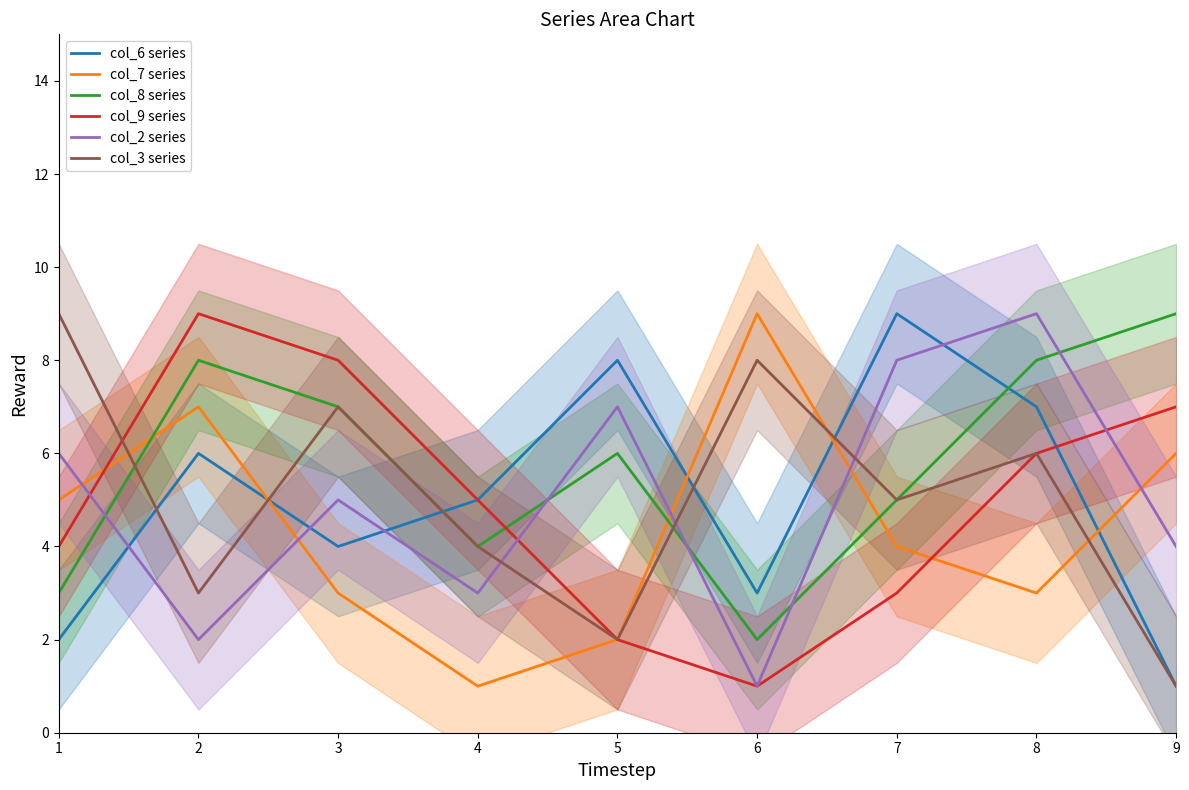

True or false: col_6 series has a value of 5 at 4.

True